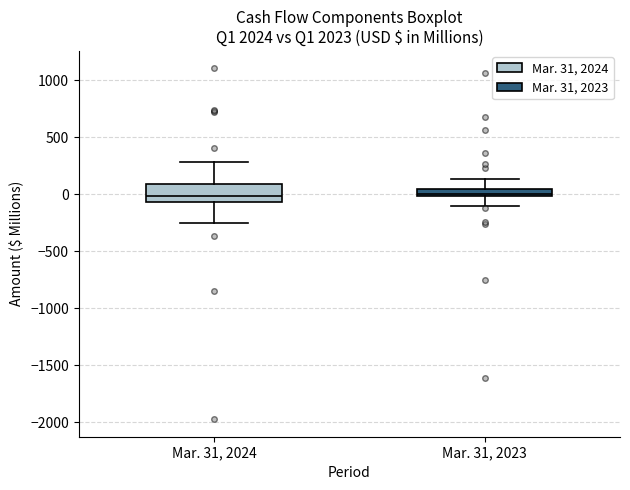

Comparing the boxes themselves (not the whiskers), which one is the tallest?

Mar. 31, 2024